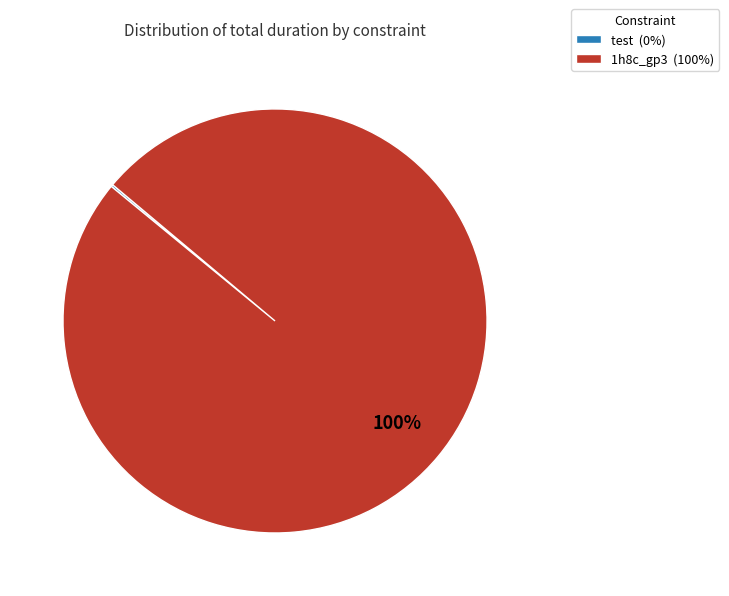

To the nearest percent, what is the difference between the largest and smallest slice percentages?

100%